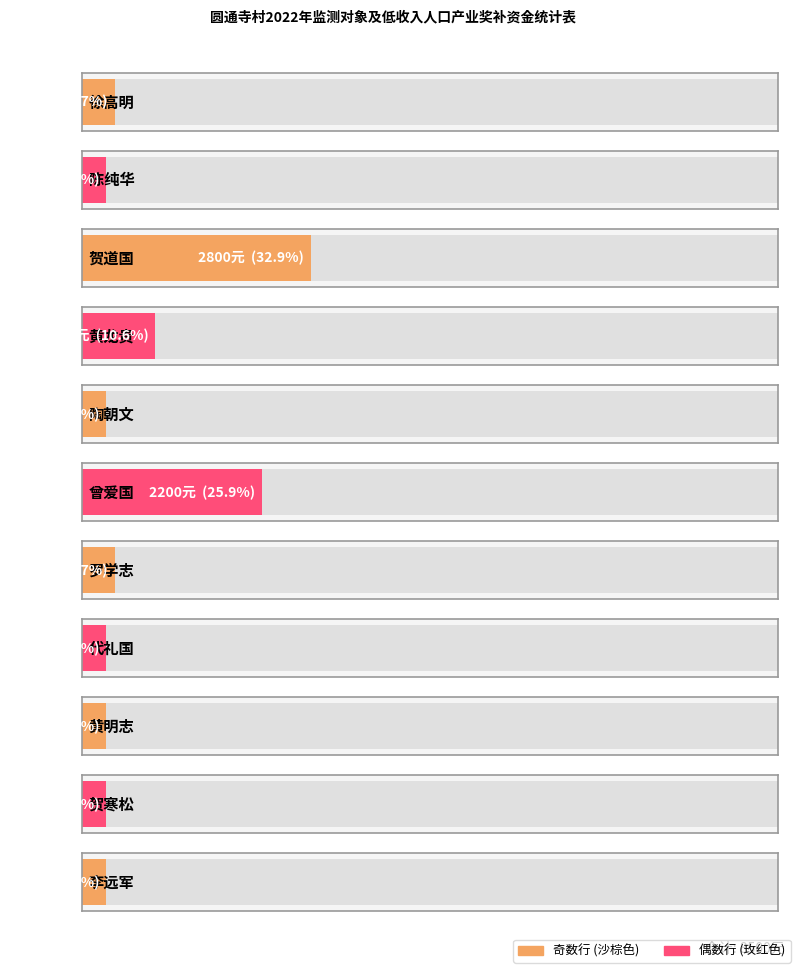

List the labels in order of value, largest first.

贺道国, 曾爱国, 黄龙贵, 徐高明, 罗学志, 陈纯华, 陶朝文, 代礼国, 黄明志, 贺寒松, 李远军